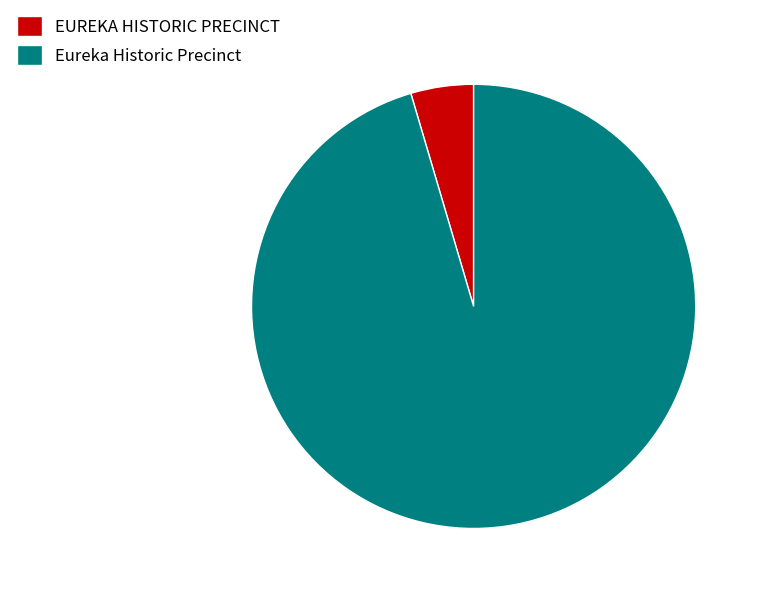

What is the majority slice?

Eureka Historic Precinct